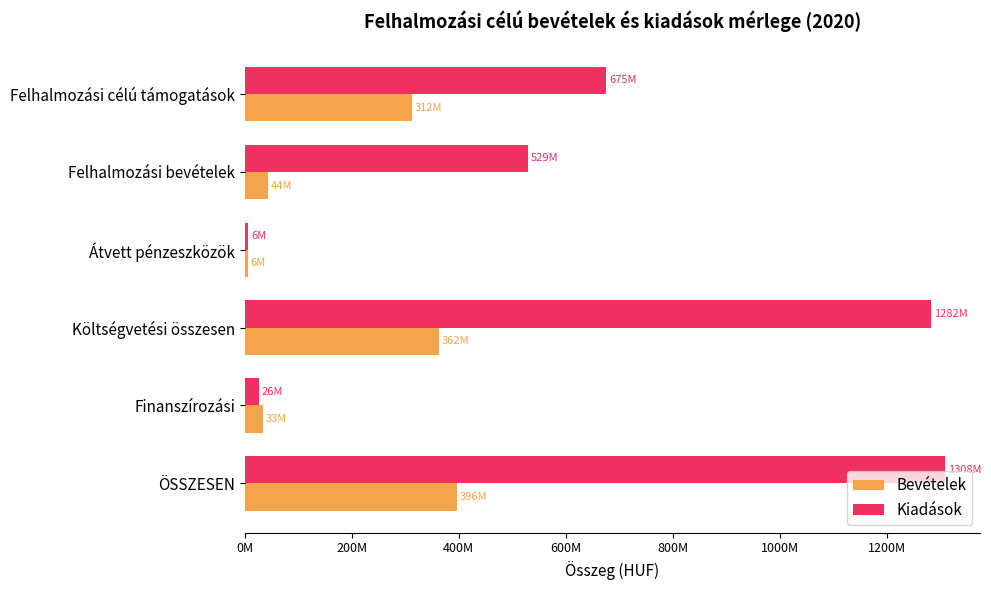

At how many categories does at least one series exceed 603091257?

3